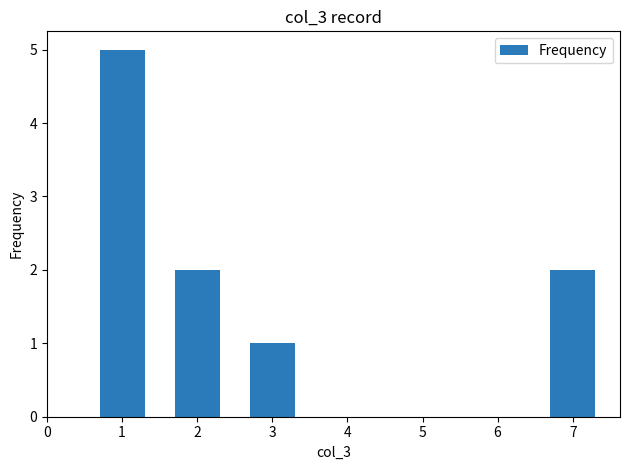

What is the value of the 3rd bar from the left?

1